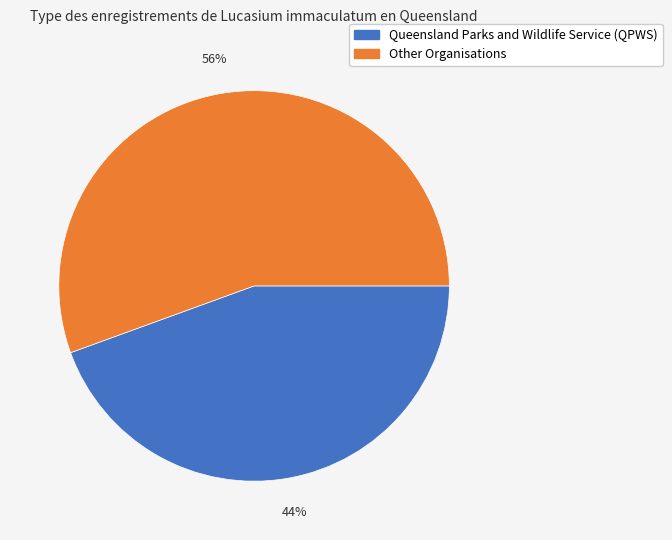

Which slice represents more than half of the pie?

Other Organisations